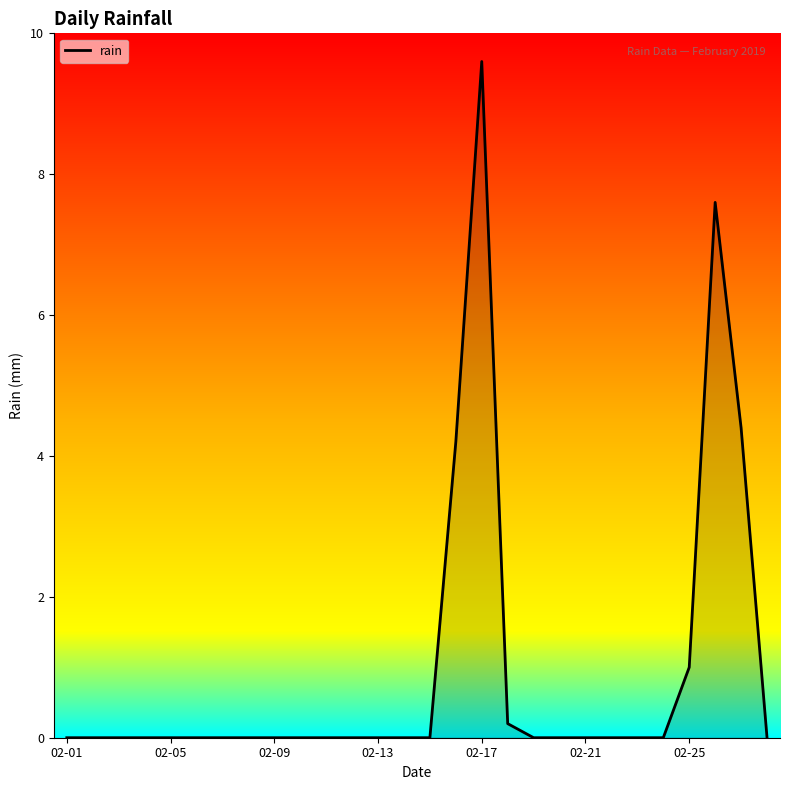

What is the difference between the maximum and minimum values?

9.6